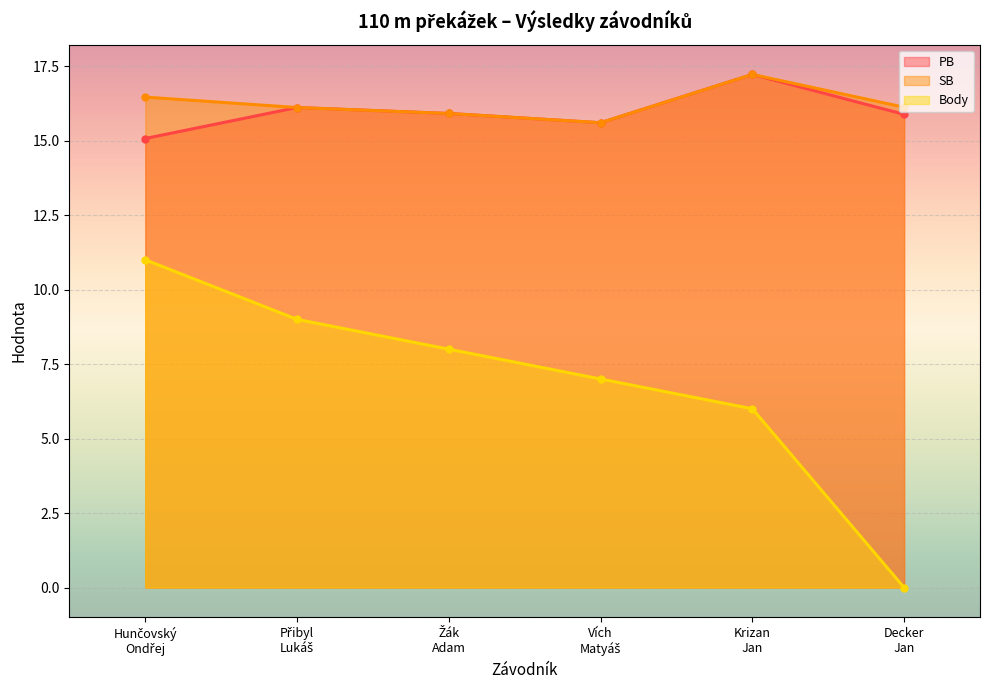

The value of Body at Žák
Adam is 8.0. True or false?

True